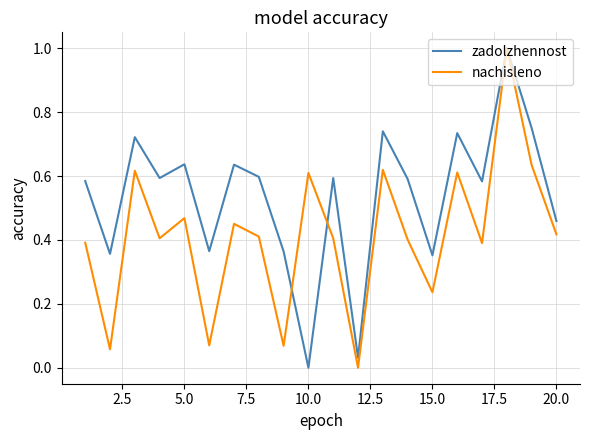

What is the highest value of the nachisleno series?

1.0